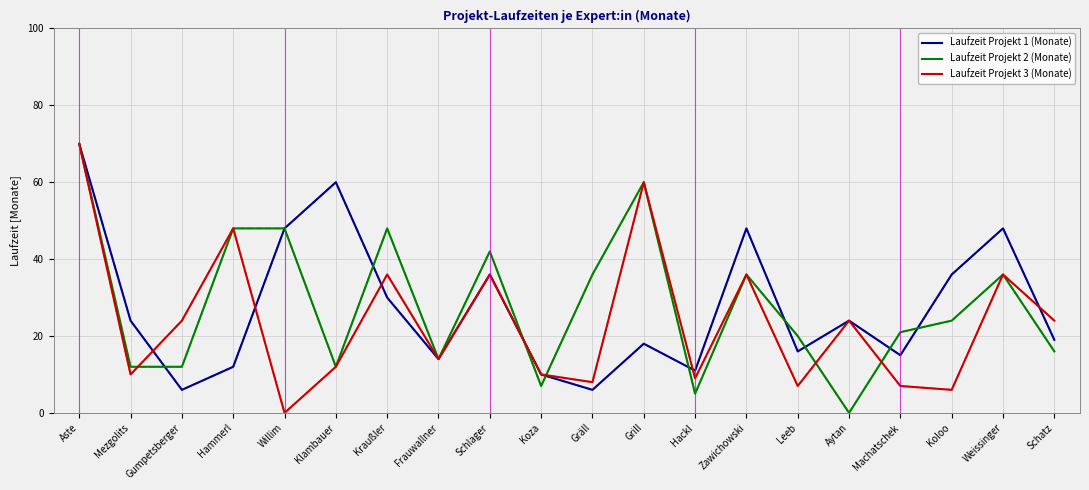

Reading left to right, transcribe all the data shown in this chart.

Laufzeit Projekt 1 (Monate) (dashed): Aste=70	Mezgolits=24	Gumpetsberger=6	Hammerl=12	Willim=48	Klambauer=60	Kraußler=30	Frauwallner=14	Schlager=36	Koza=10	Gräll=6	Grill=18	Hackl=11	Zawichowski=48	Leeb=16	Aytan=24	Machatschek=15	Koloo=36	Weissinger=48	Schatz=19
Laufzeit Projekt 2 (Monate) (dashed): Aste=70	Mezgolits=12	Gumpetsberger=12	Hammerl=48	Willim=48	Klambauer=12	Kraußler=48	Frauwallner=14	Schlager=42	Koza=7	Gräll=36	Grill=60	Hackl=5	Zawichowski=36	Leeb=20	Aytan=0	Machatschek=21	Koloo=24	Weissinger=36	Schatz=16
Laufzeit Projekt 3 (Monate) (dashed): Aste=70	Mezgolits=10	Gumpetsberger=24	Hammerl=48	Willim=0	Klambauer=12	Kraußler=36	Frauwallner=14	Schlager=36	Koza=10	Gräll=8	Grill=60	Hackl=9	Zawichowski=36	Leeb=7	Aytan=24	Machatschek=7	Koloo=6	Weissinger=36	Schatz=24
Laufzeit Projekt 1 (Monate): Aste=70	Mezgolits=24	Gumpetsberger=6	Hammerl=12	Willim=48	Klambauer=60	Kraußler=30	Frauwallner=14	Schlager=36	Koza=10	Gräll=6	Grill=18	Hackl=11	Zawichowski=48	Leeb=16	Aytan=24	Machatschek=15	Koloo=36	Weissinger=48	Schatz=19
Laufzeit Projekt 2 (Monate): Aste=70	Mezgolits=12	Gumpetsberger=12	Hammerl=48	Willim=48	Klambauer=12	Kraußler=48	Frauwallner=14	Schlager=42	Koza=7	Gräll=36	Grill=60	Hackl=5	Zawichowski=36	Leeb=20	Aytan=0	Machatschek=21	Koloo=24	Weissinger=36	Schatz=16
Laufzeit Projekt 3 (Monate): Aste=70	Mezgolits=10	Gumpetsberger=24	Hammerl=48	Willim=0	Klambauer=12	Kraußler=36	Frauwallner=14	Schlager=36	Koza=10	Gräll=8	Grill=60	Hackl=9	Zawichowski=36	Leeb=7	Aytan=24	Machatschek=7	Koloo=6	Weissinger=36	Schatz=24